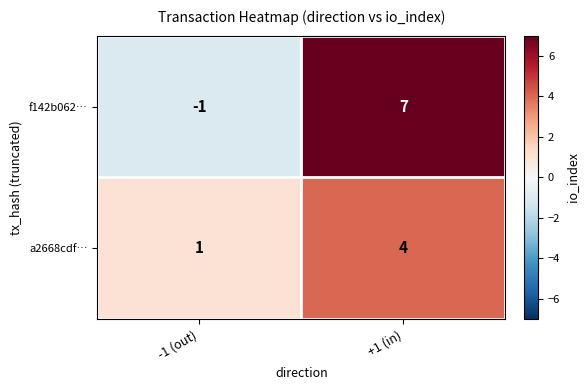

Where is a2668cdf… nearest to the value 2?

-1 (out)